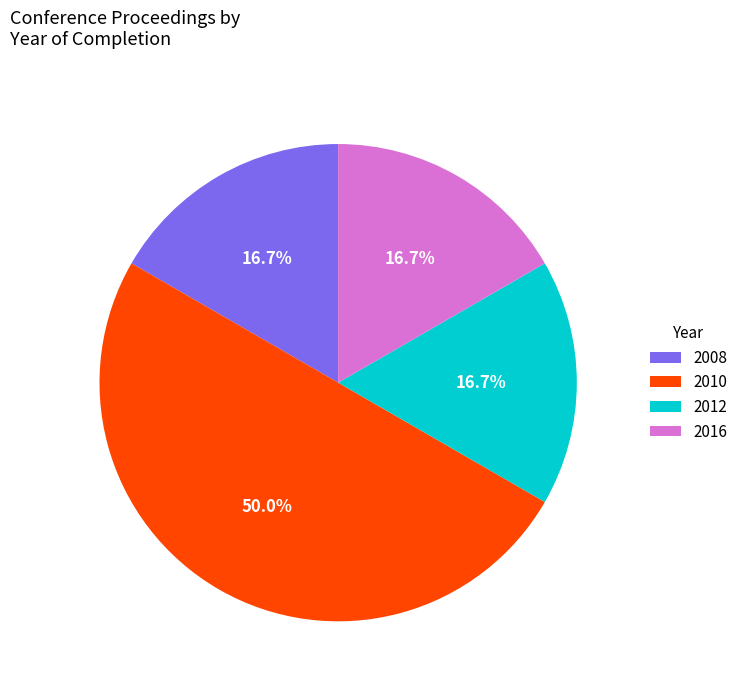

Which slice is the largest?

2010